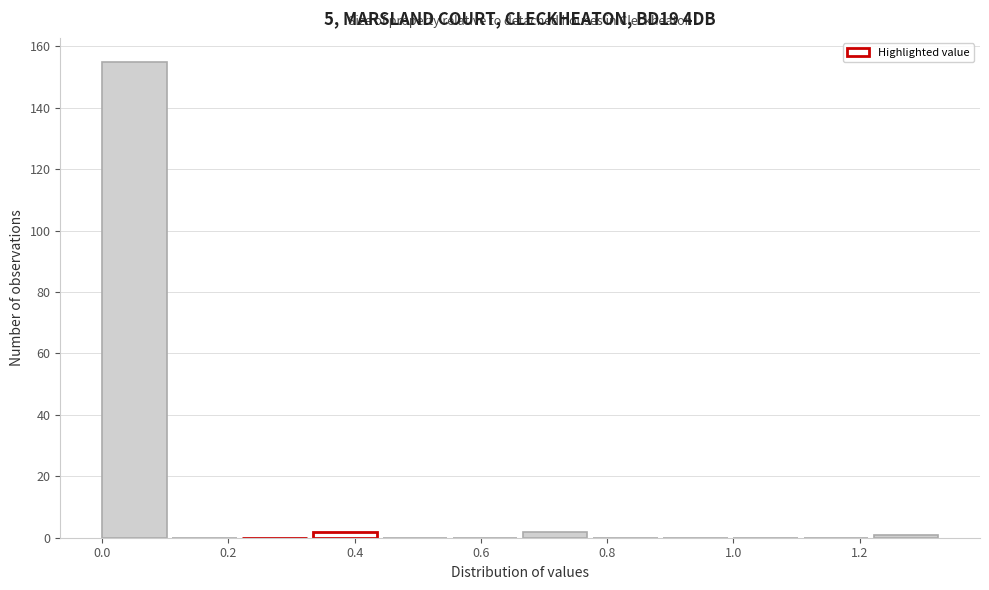

Reading left to right, transcribe this chart: for each bar, give the range it covers on the x-axis and its height. Neither the bar edges nor the heights are printed on the chart, so give them approximately, as read against the axes.

0.00 to 0.12: 156
0.12 to 0.22: 0
0.22 to 0.34: 0
0.34 to 0.44: 2
0.44 to 0.56: 0
0.56 to 0.66: 0
0.66 to 0.78: 2
0.78 to 0.88: 0
0.88 to 1.00: 0
1.00 to 1.12: 0
1.12 to 1.22: 0
1.22 to 1.34: under 2